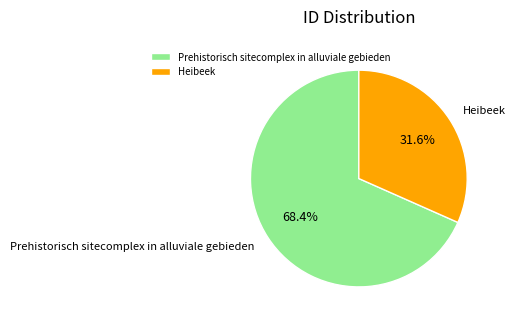

To the nearest percent, what is the difference between the Prehistorisch sitecomplex in alluviale gebieden and Heibeek slice percentages?

37%